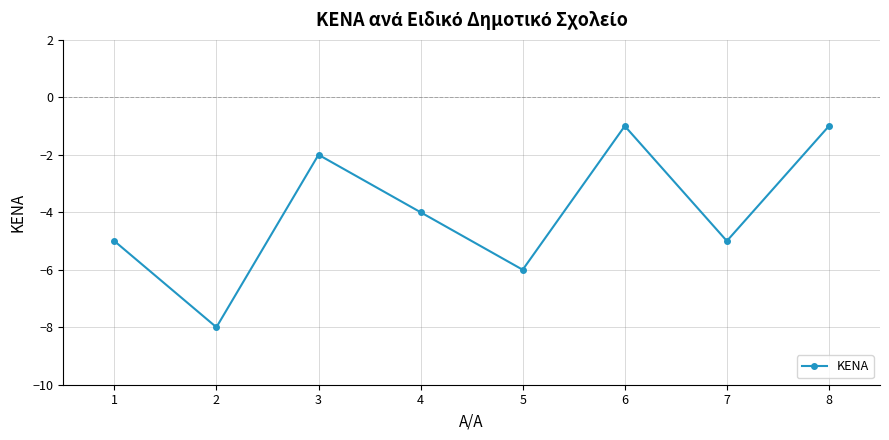

How many interior local valleys (lower than both neighbors) does the data have?

3